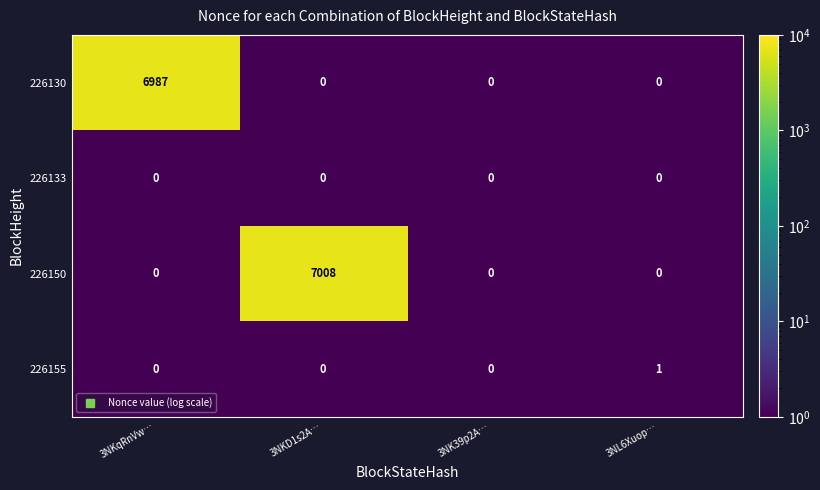

How many 226155 values are between 0 and 1?

4